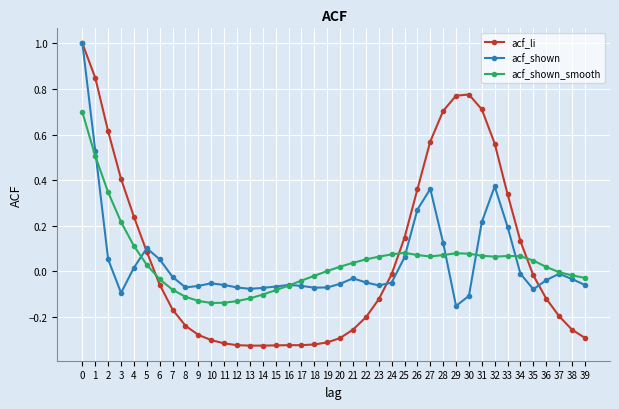

Which series has the widest spread of values?

acf_li